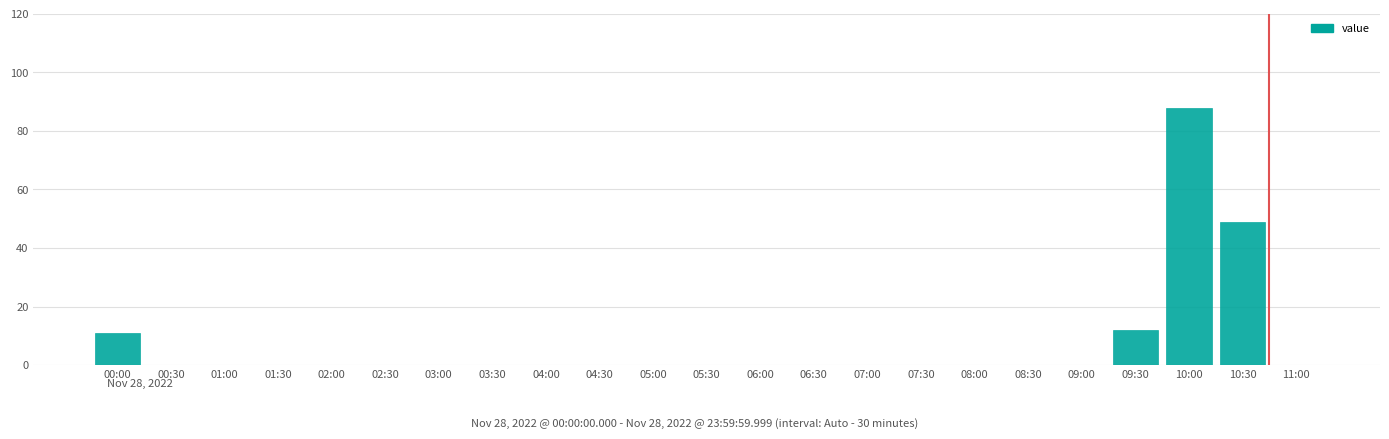

Reading right to left, extract all data points from this chart.

11:00=0	10:30=49	10:00=88	09:30=12	09:00=0	08:30=0	08:00=0	07:30=0	07:00=0	06:30=0	06:00=0	05:30=0	05:00=0	04:30=0	04:00=0	03:30=0	03:00=0	02:30=0	02:00=0	01:30=0	01:00=0	00:30=0	00:00=11